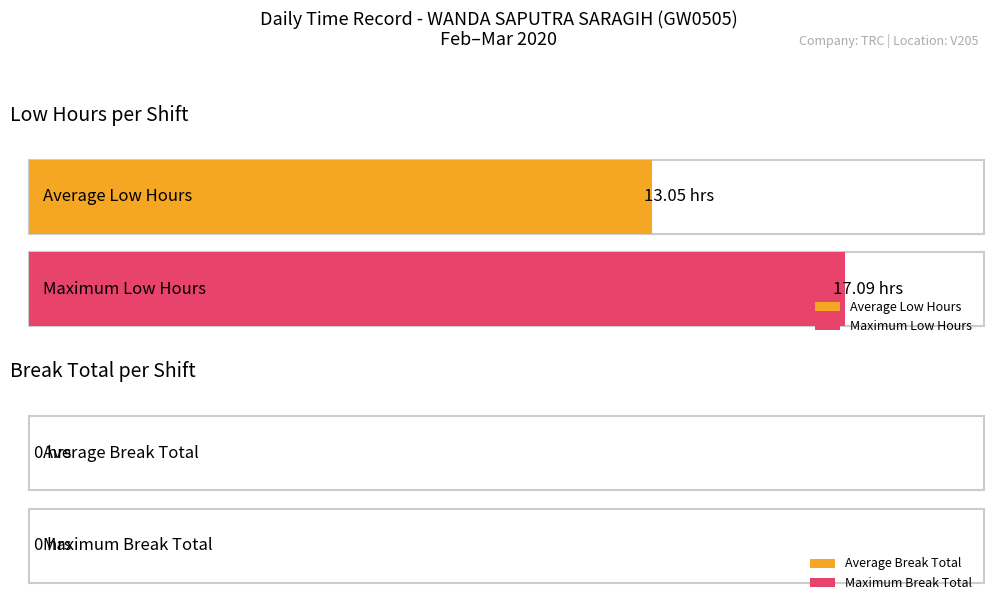

What is the difference between the maximum and minimum values in the Low (hours) series?

6.0